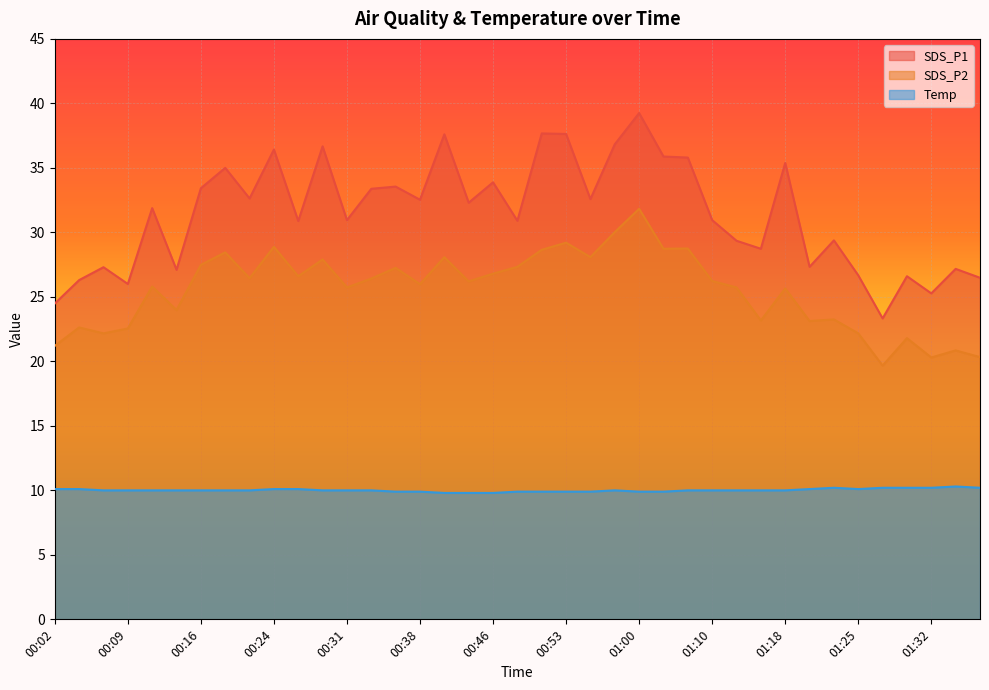

Rank the series at 01:30 from lowest to highest value.

Temp, SDS_P2, SDS_P1